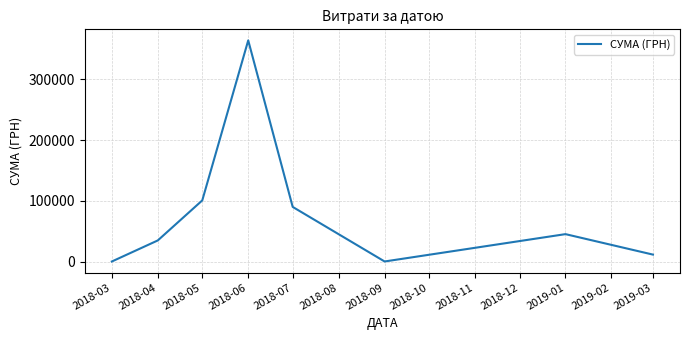

Where is the first local minimum?

2018-09